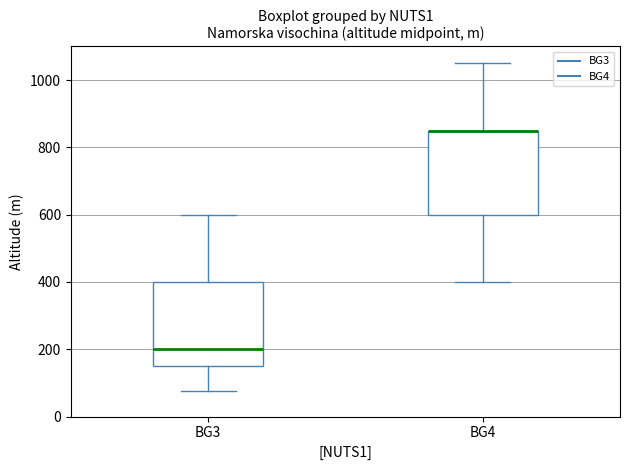

Where is the lower edge of the box for BG4 on the y-axis? The values are not printed on the chart, so give them approximately, as read against the axis.

600